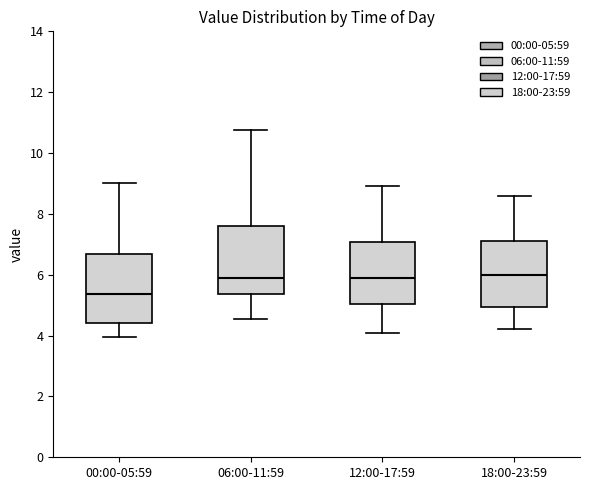

Reading left to right, transcribe this box plot: for each box, give where its median line is, the range the box spans, and where its two whiskers end, as read against the y-axis. The values are not printed on the chart, so give them approximately, as read against the axis.

00:00-05:59: median 5.4, box 4.4 to 6.6, whiskers 4.0 to 9.0
06:00-11:59: median 5.8, box 5.4 to 7.6, whiskers 4.6 to 10.8
12:00-17:59: median 6.0, box 5.0 to 7.0, whiskers 4.2 to 9.0
18:00-23:59: median 6.0, box 5.0 to 7.2, whiskers 4.2 to 8.6